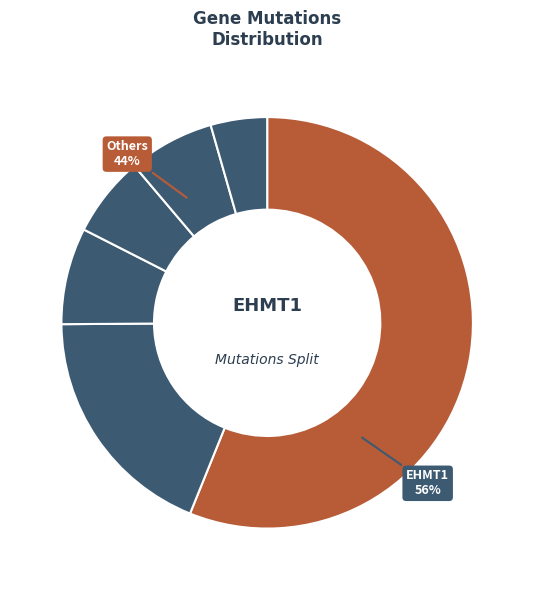

How many slices are in this pie chart?

6